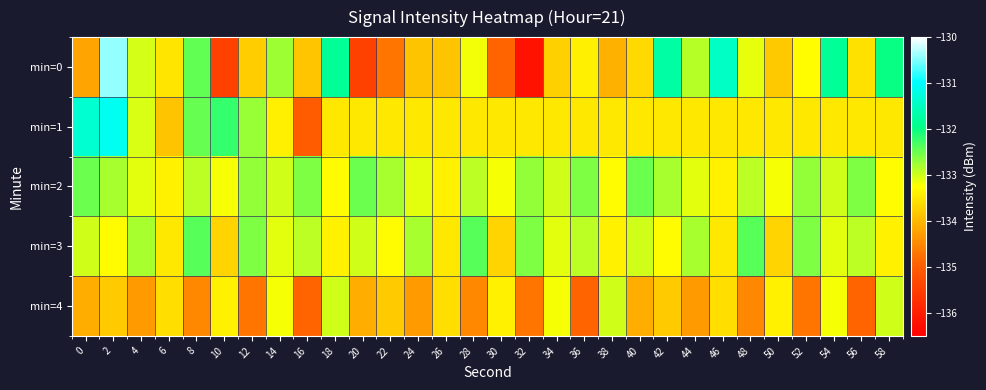

What is the spread (max minus min) of values at 8?

2.1